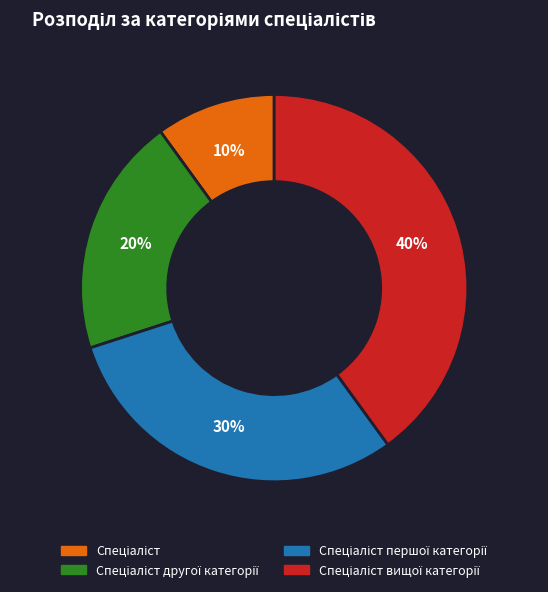

To the nearest percent, what is the average slice percentage?

25%